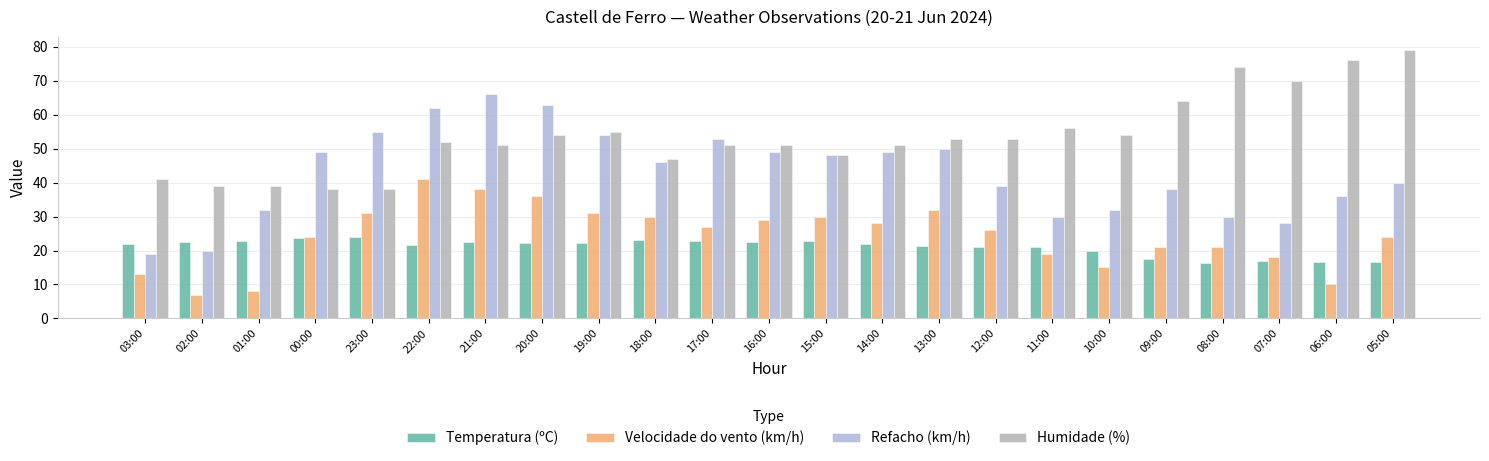

What is the greatest value displayed?

79.0